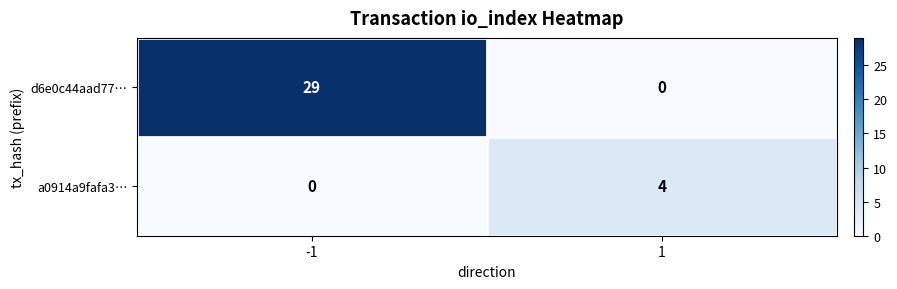

Which series has the largest total across all categories?

d6e0c44aad77…